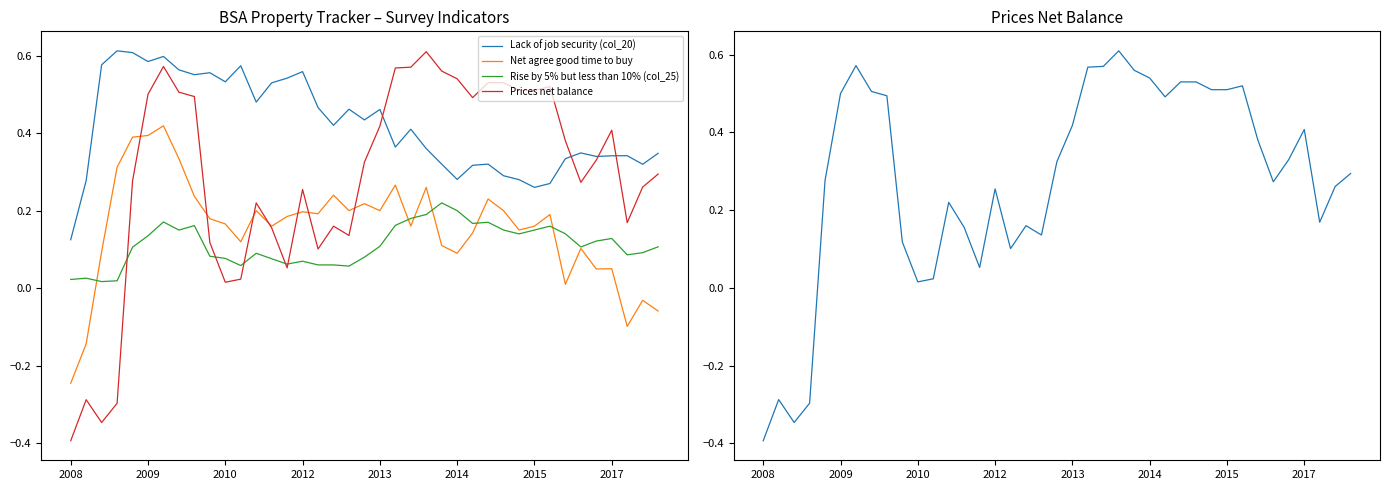

At 18, list the series in order from smallest to largest.

Rise by 5% but less than 10% (col_25), Prices net balance, Net agree good time to buy, Lack of job security (col_20)